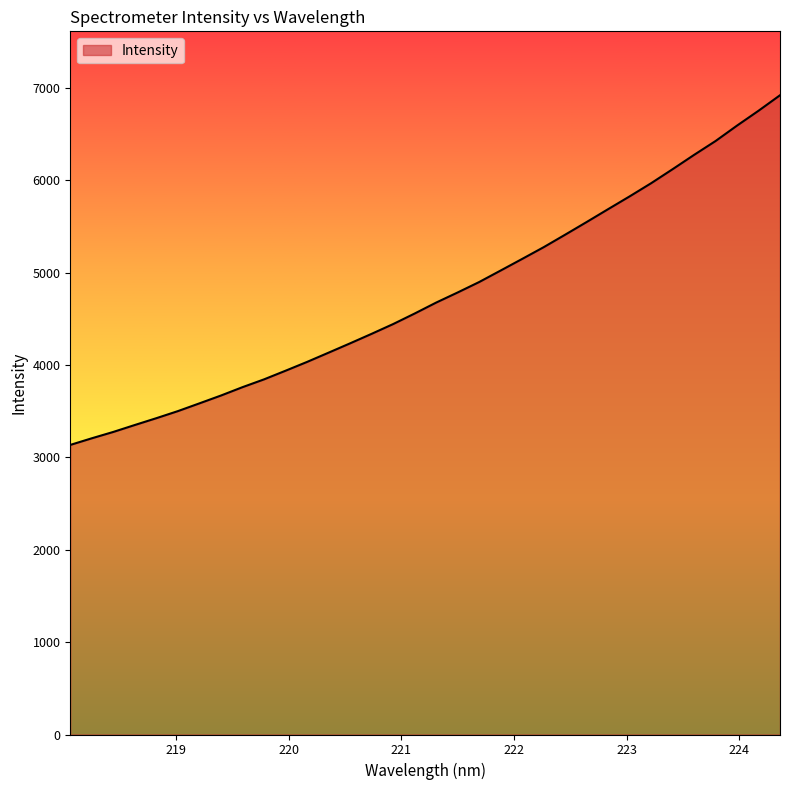

What is the minimum value shown in the chart?

3136.3